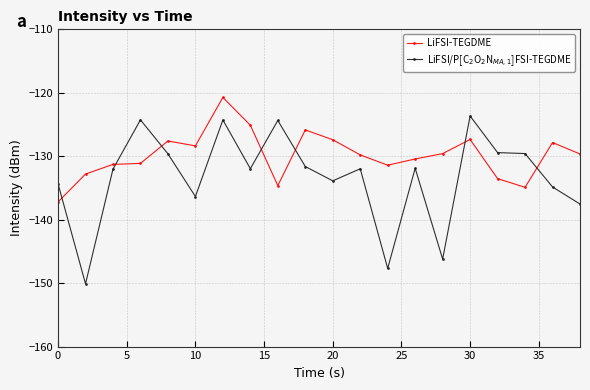

What is the average value of the LiFSI-TEGDME series?

-129.8